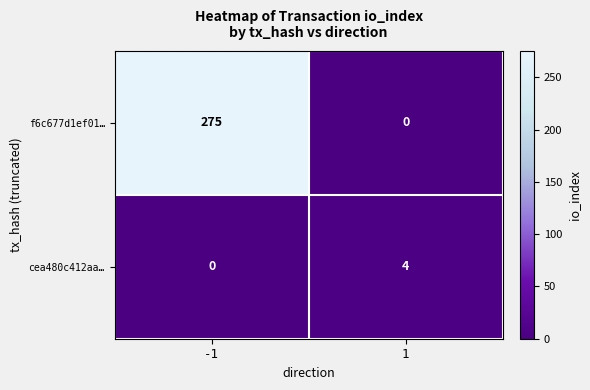

The cea480c412aa… series shows 3 at -1. True or false?

False